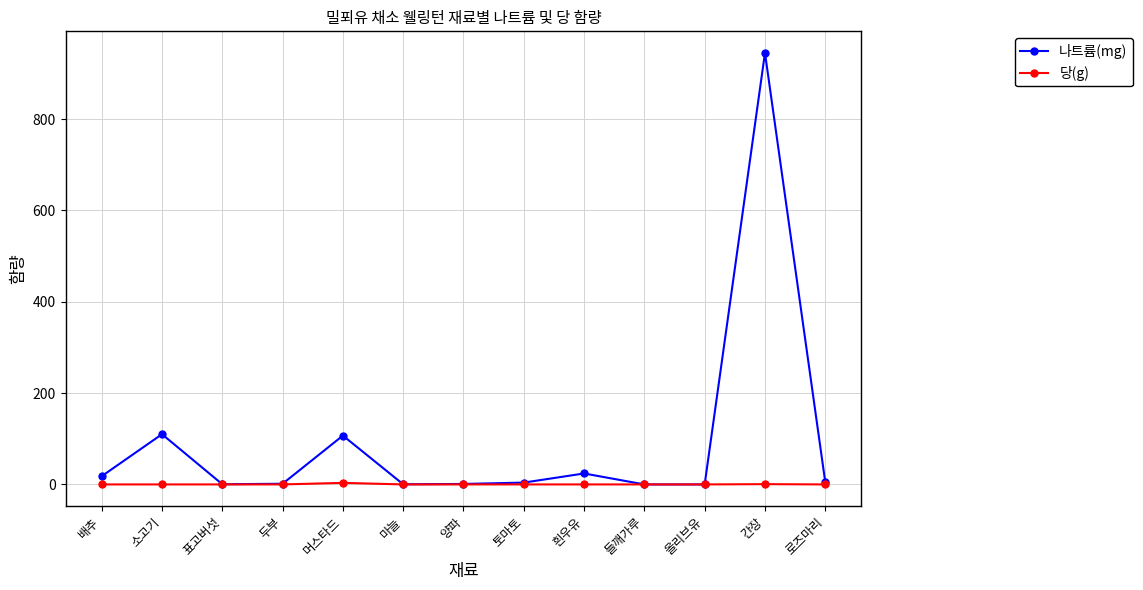

What is the difference between the 나트륨(mg) values at 마늘 and 두부?

1.2